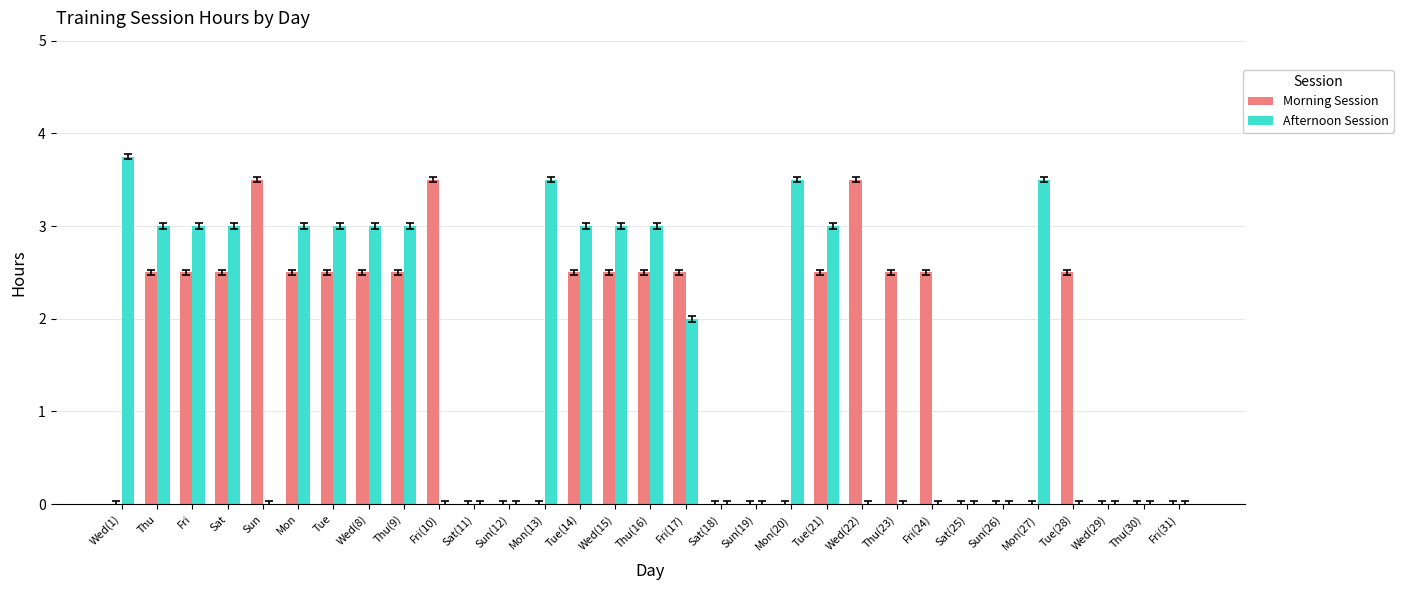

How many Afternoon Session values are between 0 and 3?

27